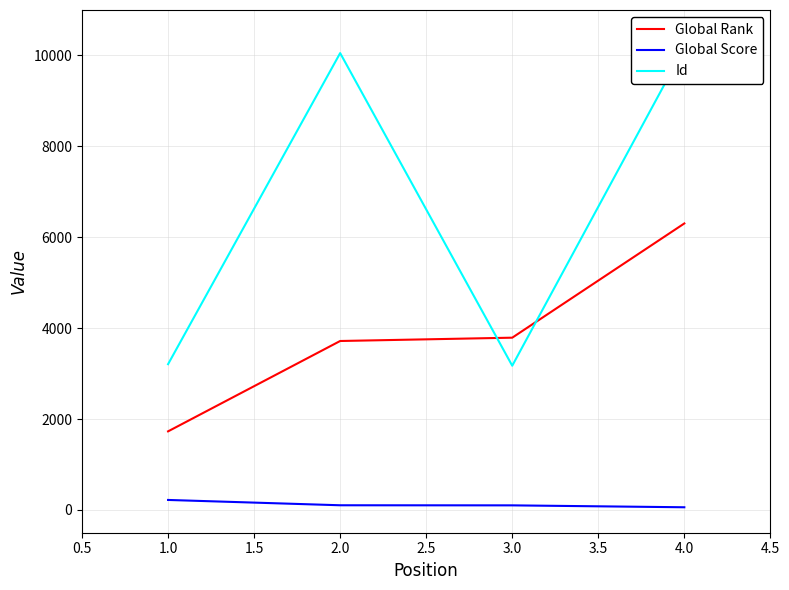

How many data points does each series have?

4